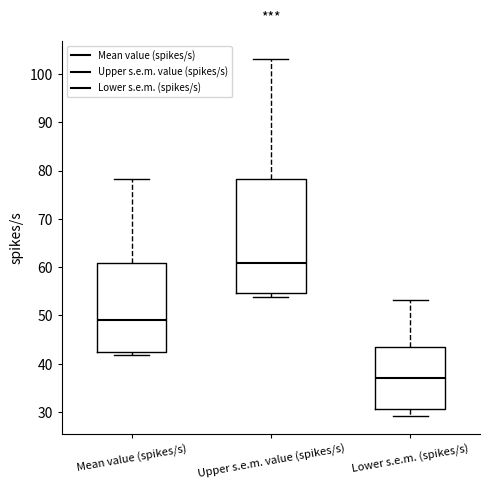

Which box has the highest median line?

Upper s.e.m. value (spikes/s)